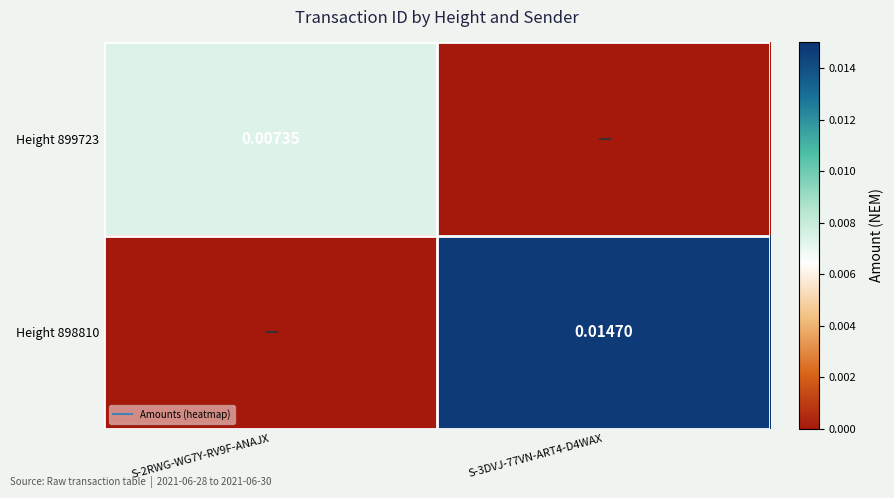

How many series are shown in this chart?

2